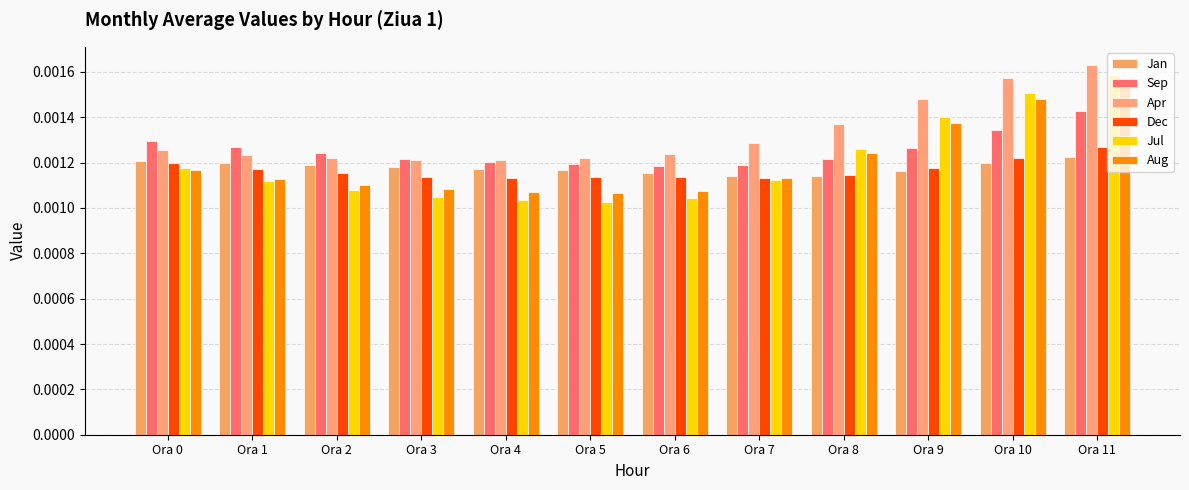

Count the number of categories in the chart.

12